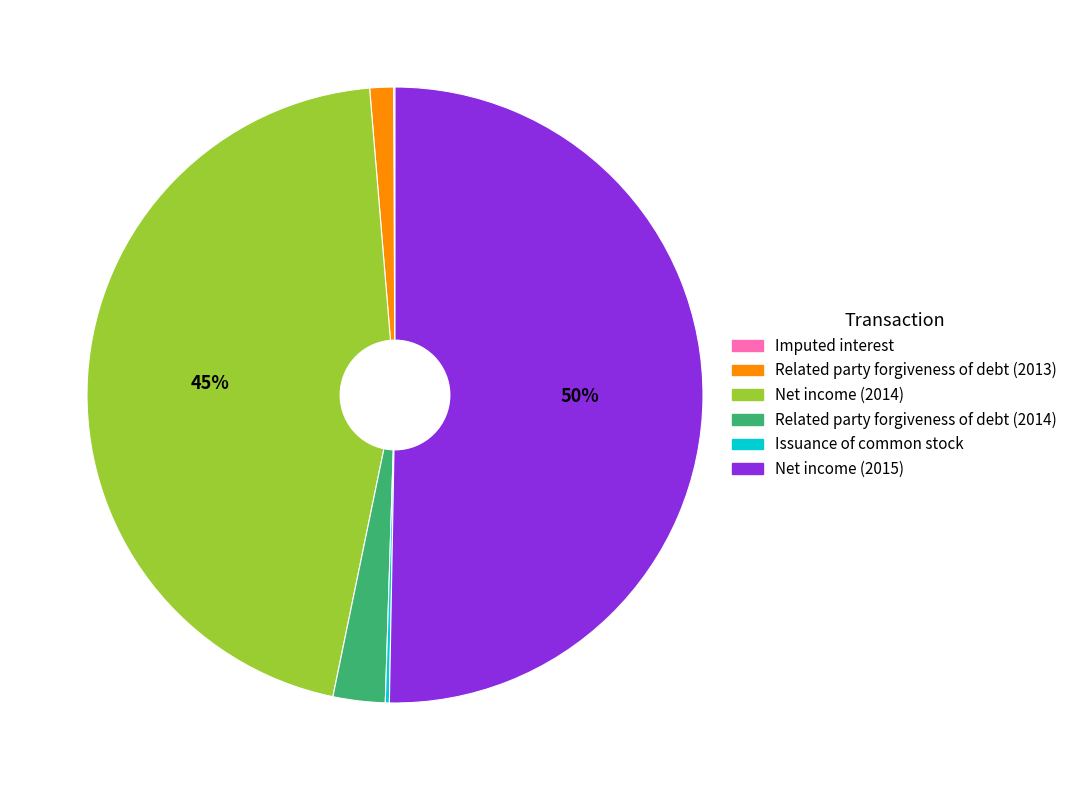

What is the largest slice in the pie chart?

Net income (2015)